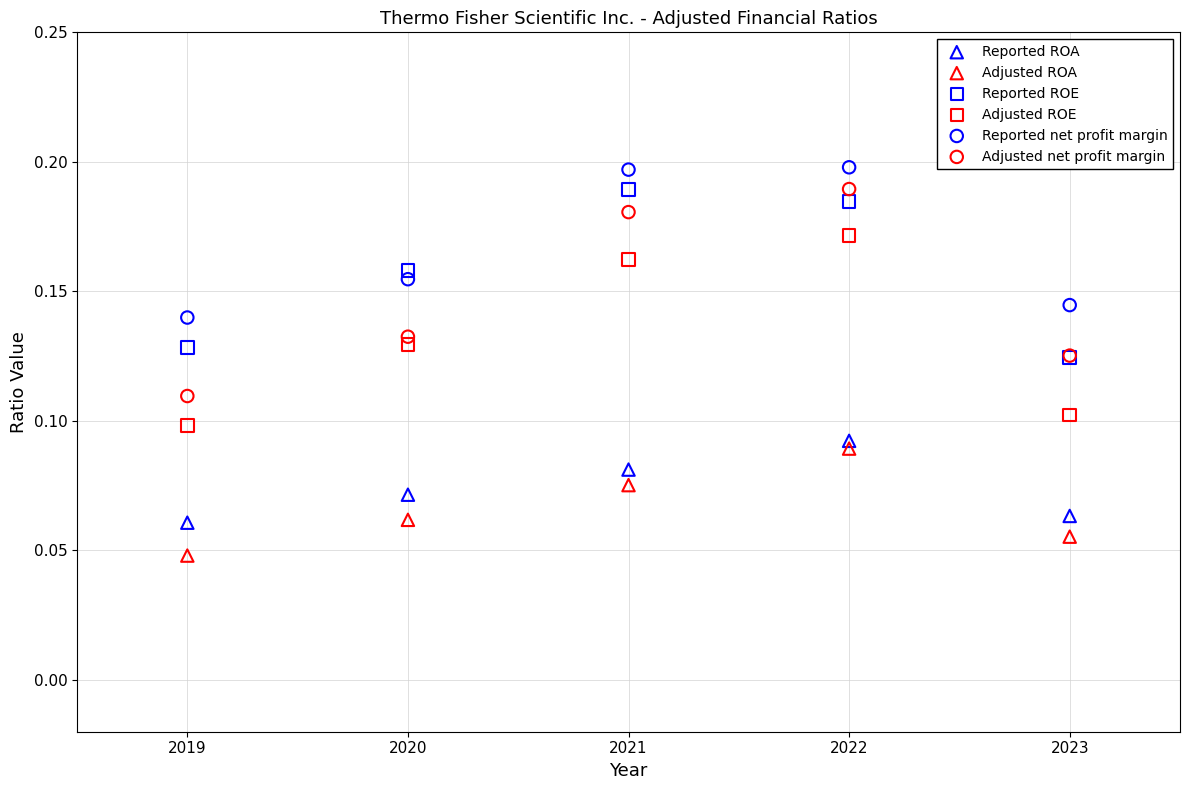

What are all the series names shown in the legend?

Reported ROA, Adjusted ROA, Reported ROE, Adjusted ROE, Reported net profit margin, Adjusted net profit margin